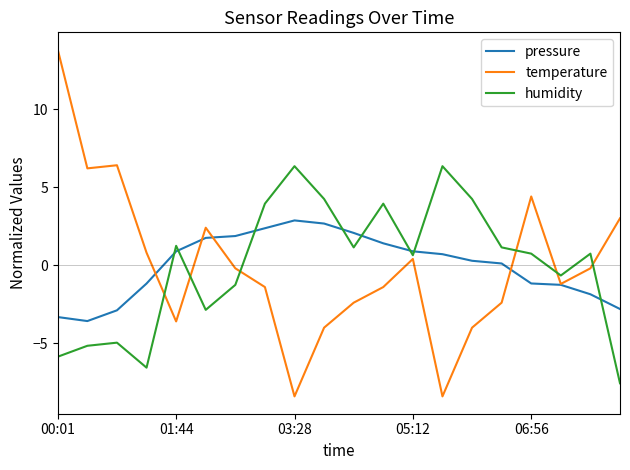

Rank the series by their maximum value, from highest to lowest.

temperature, humidity, pressure